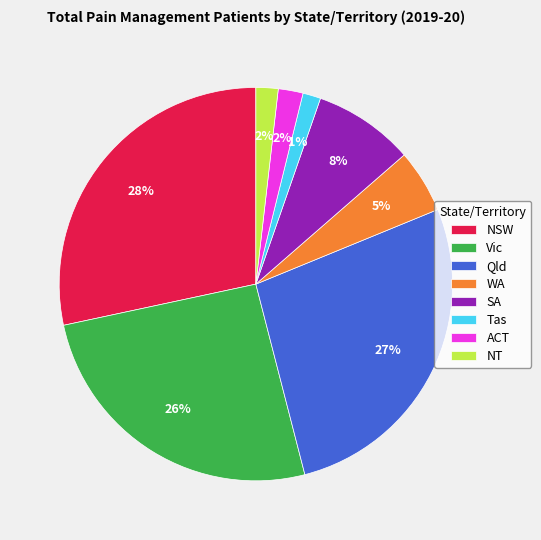

To the nearest percent, what portion does NSW represent?

28%